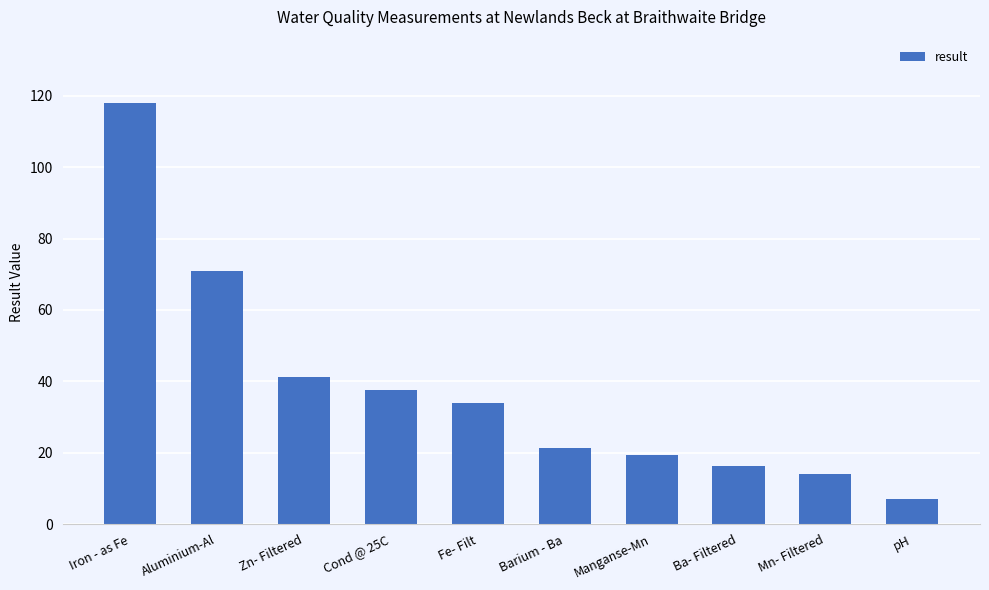

Which category has the lowest value across all series?

pH